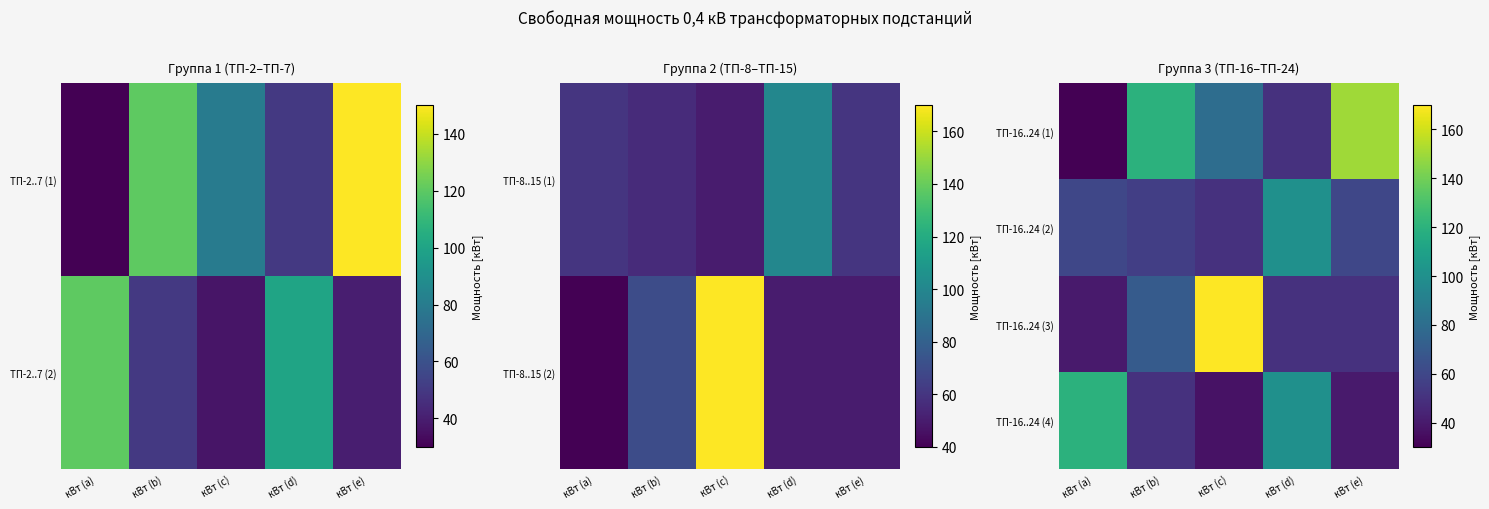

Rank the series by their average value, from lowest to highest.

ТП-16..24 (2), ТП-16..24 (4), ТП-16..24 (3), ТП-16..24 (1)